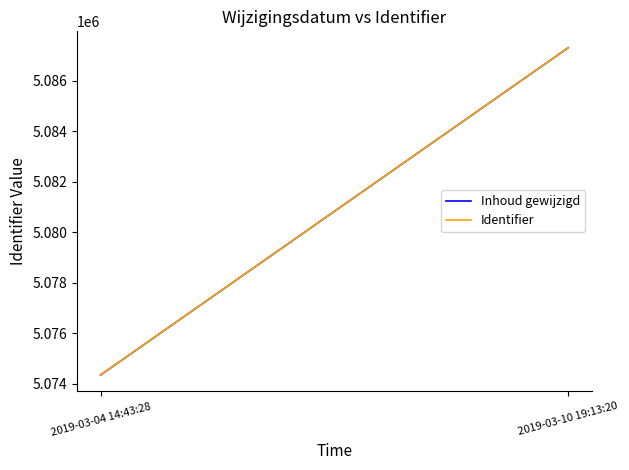

Between 2019-03-04 14:43:28 and 2019-03-10 19:13:20, which series saw the biggest shift?

Inhoud gewijzigd